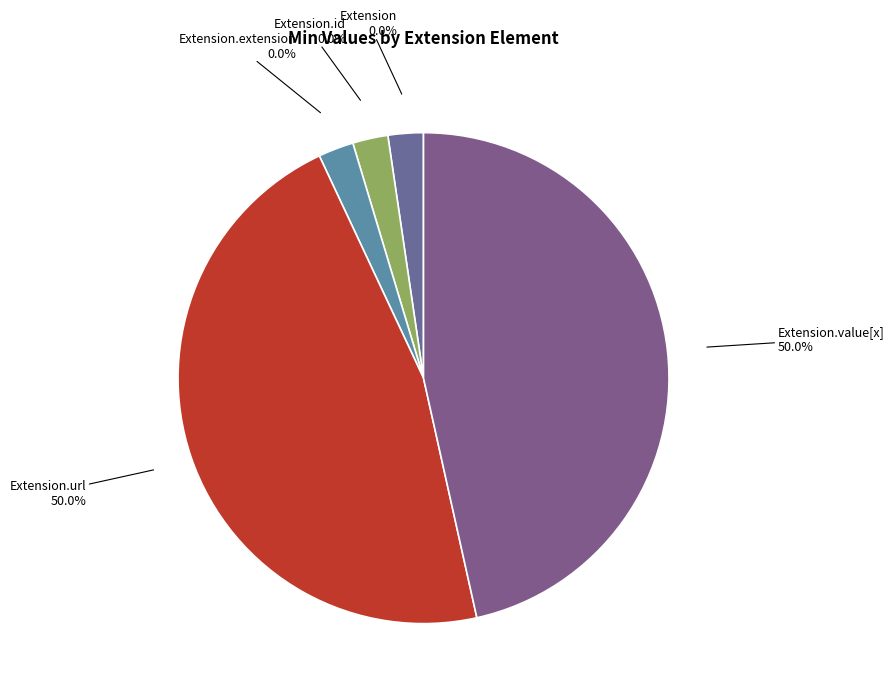

What percentage is the Extension.url slice, to the nearest percent?

50%